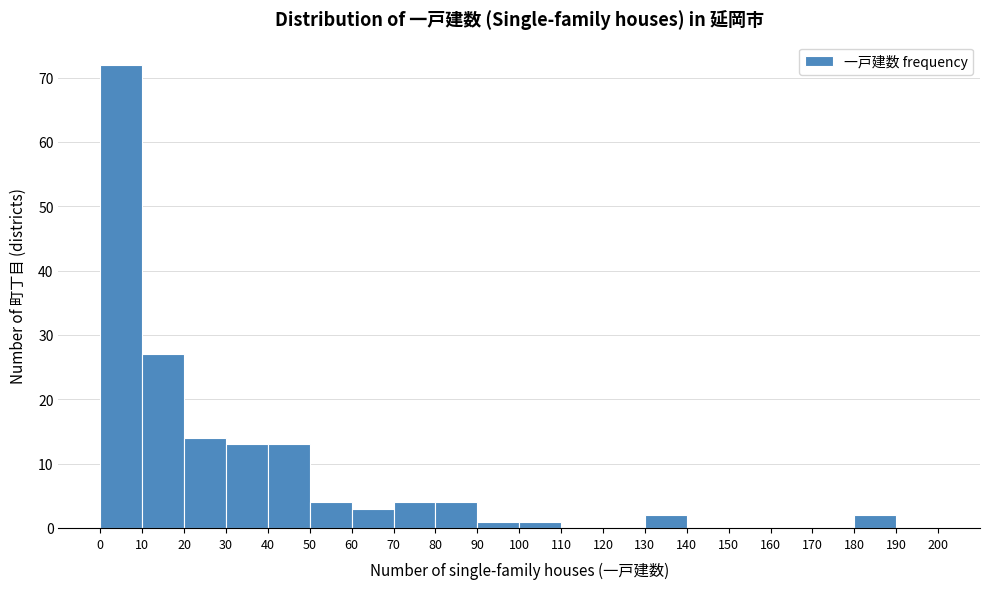

What is the height of the bar covering 20 to 30 on the x-axis? The values are not printed on the chart, so give them approximately, as read against the axis.

14